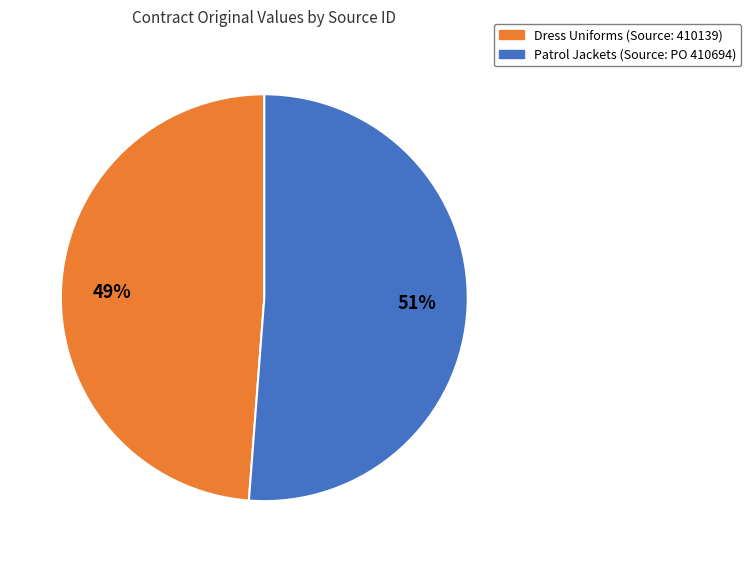

To the nearest percent, what is the difference between the largest and smallest slice percentages?

2%